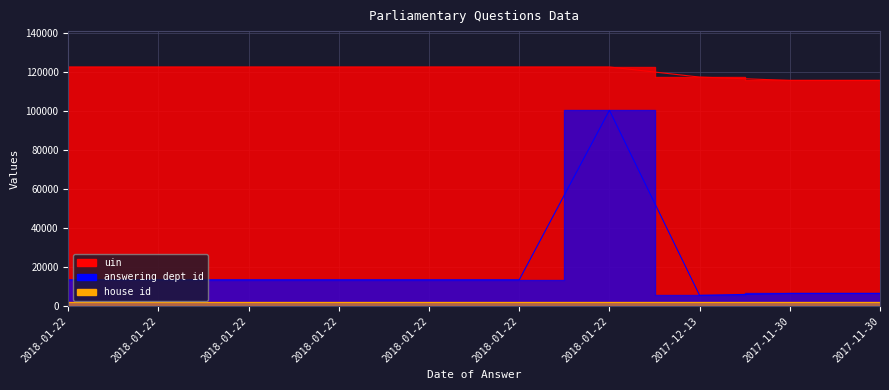

Which series has the widest spread of values?

answering dept id